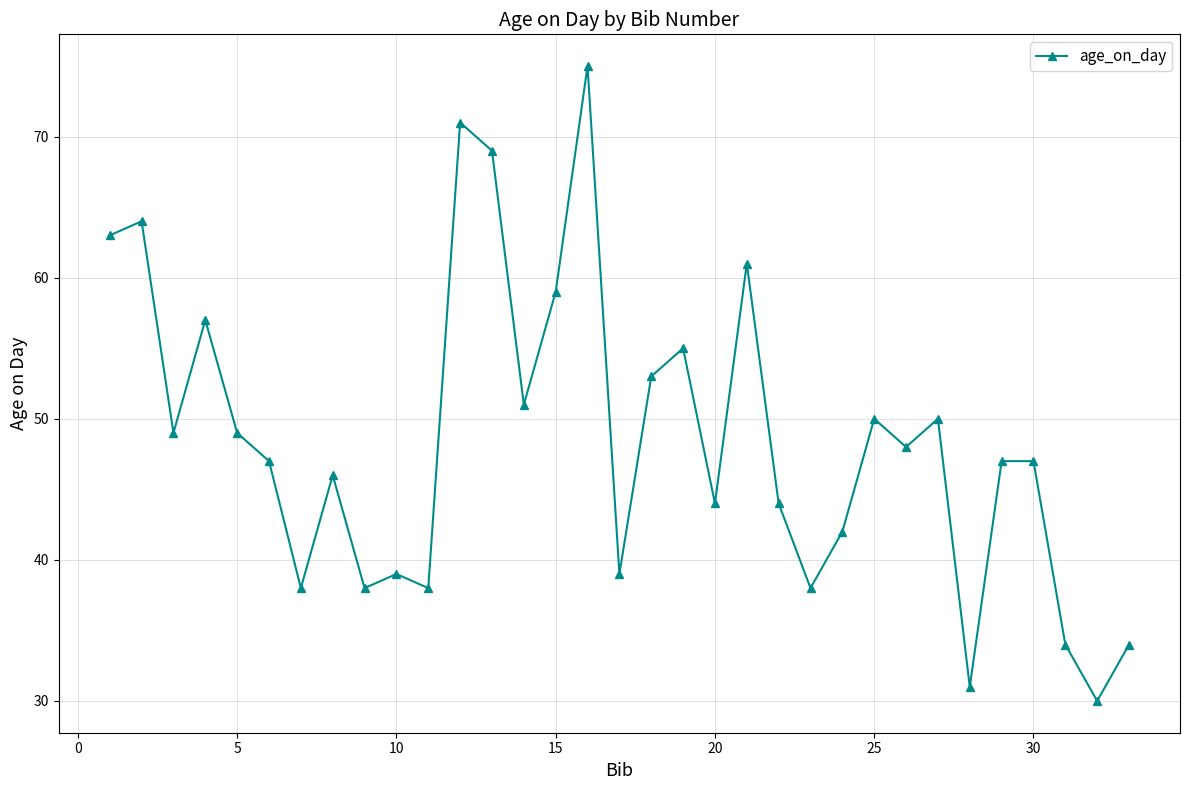

What is the maximum value shown in the chart?

75